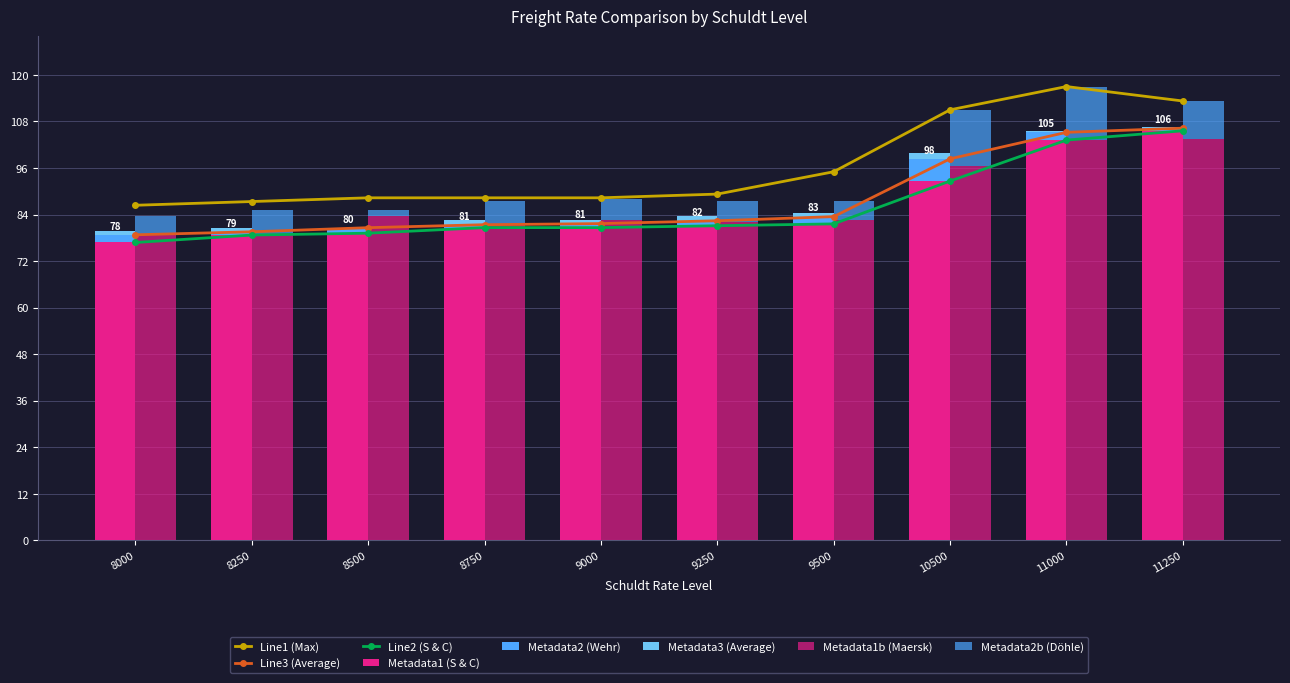

List the labels in order of S & C value, smallest first.

8000, 8250, 8500, 8750, 9000, 9250, 9500, 10500, 11000, 11250